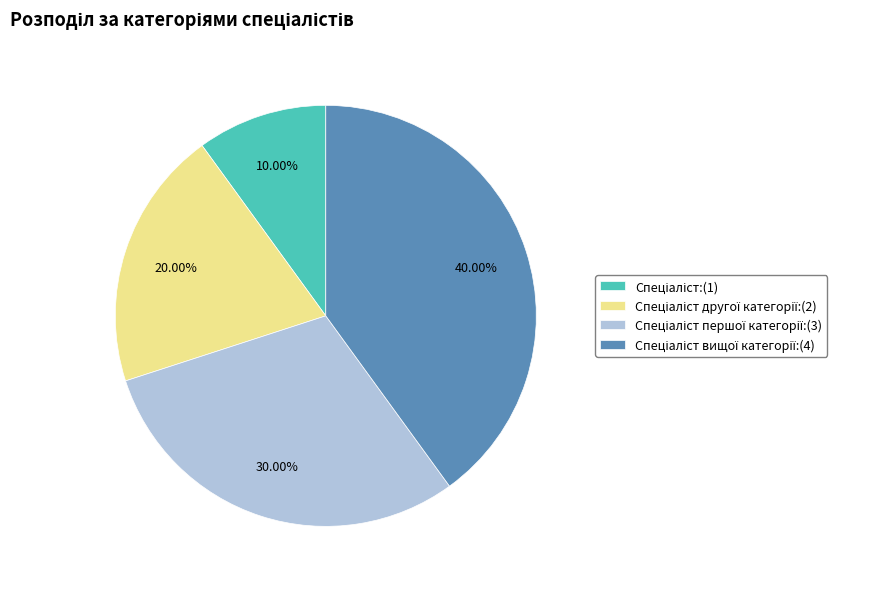

Does any single category account for the majority?

No